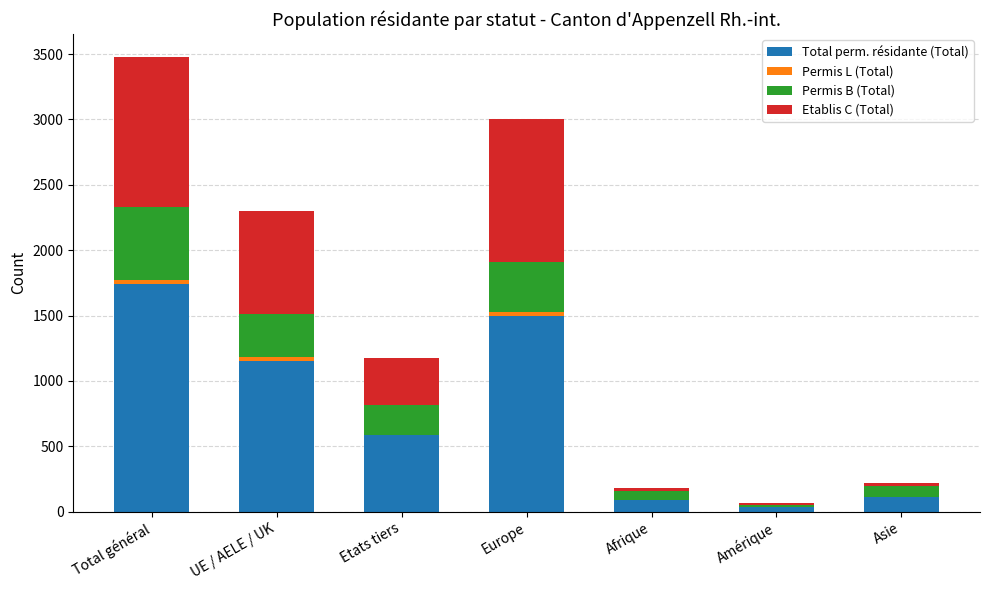

At which label does Total perm. résidante (Total) reach its peak?

Total général